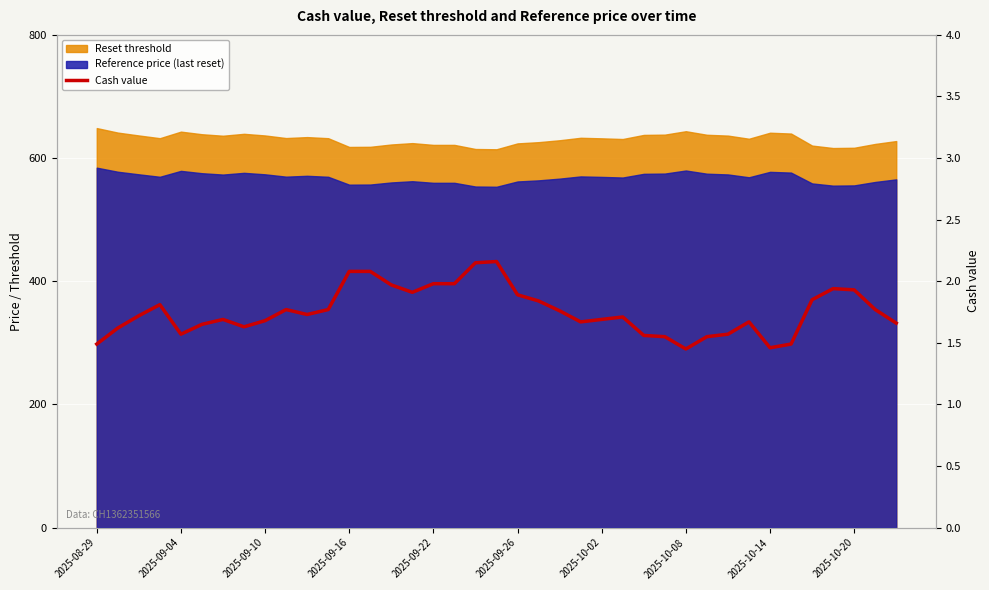

What is the average value?

1.8